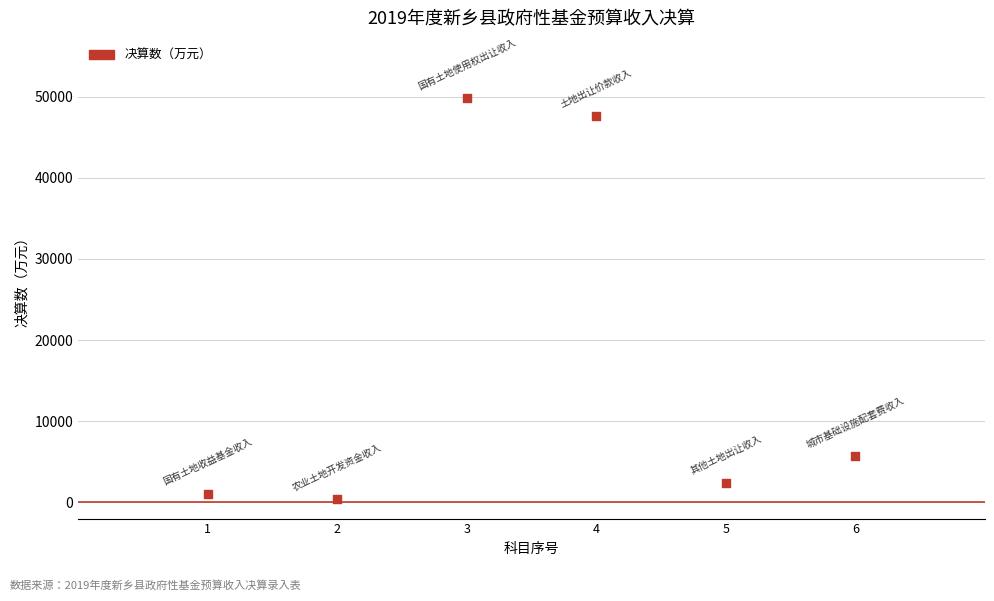

What Y value in the scatter plot is closest to 25120?

5709